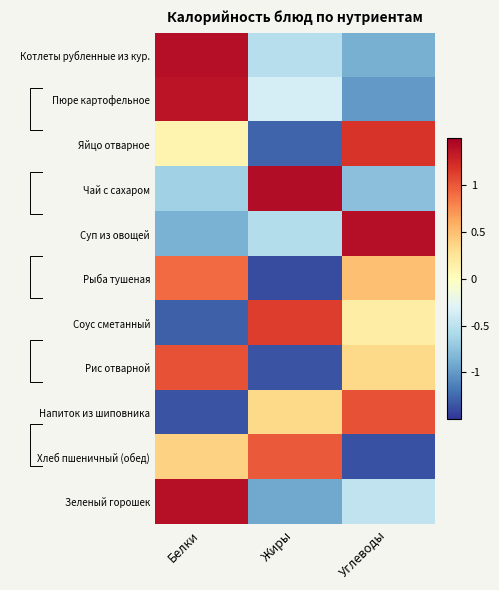

Reading right to left, list all the values displayed in this chart.

Котлеты рубленные из кур.: Углеводы=-0.9	Жиры=-0.5	Белки=1.4
Пюре картофельное: Углеводы=-1.0	Жиры=-0.4	Белки=1.4
Яйцо отварное: Углеводы=1.2	Жиры=-1.3	Белки=0.1
Чай с сахаром: Углеводы=-0.8	Жиры=1.4	Белки=-0.6
Суп из овощей: Углеводы=1.4	Жиры=-0.5	Белки=-0.9
Рыба тушеная: Углеводы=0.5	Жиры=-1.4	Белки=0.9
Соус сметанный: Углеводы=0.2	Жиры=1.1	Белки=-1.3
Рис отварной: Углеводы=0.3	Жиры=-1.4	Белки=1.0
Напиток из шиповника: Углеводы=1.0	Жиры=0.3	Белки=-1.4
Хлеб пшеничный (обед): Углеводы=-1.4	Жиры=1.0	Белки=0.4
Зеленый горошек: Углеводы=-0.5	Жиры=-0.9	Белки=1.4